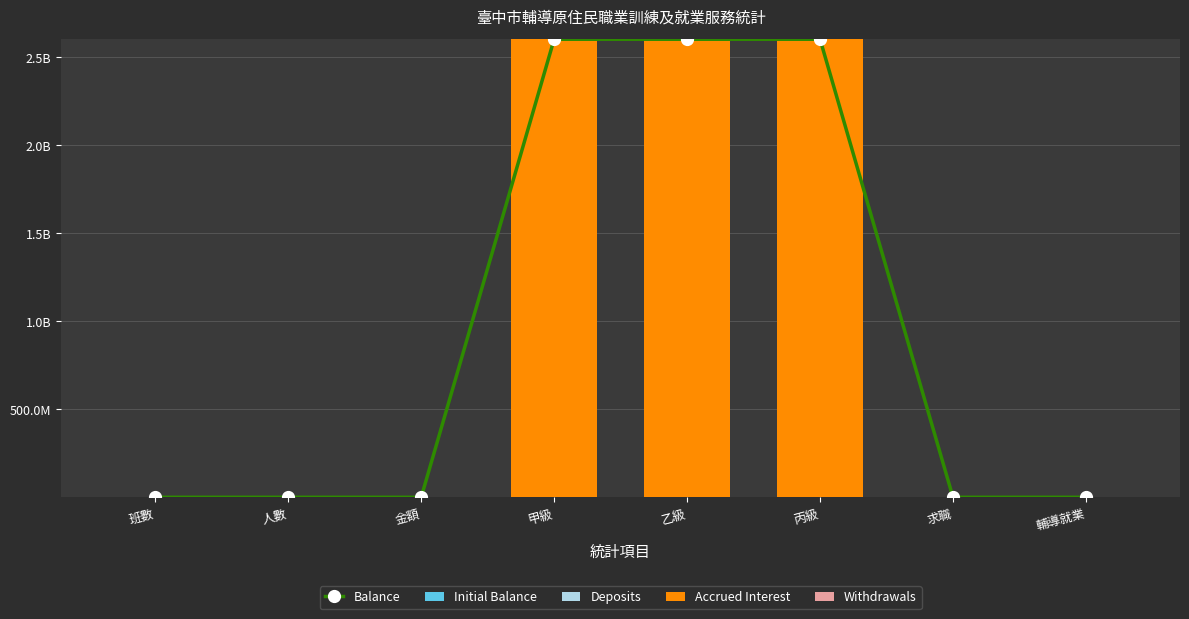

What position from the left is 輔導就業?

8